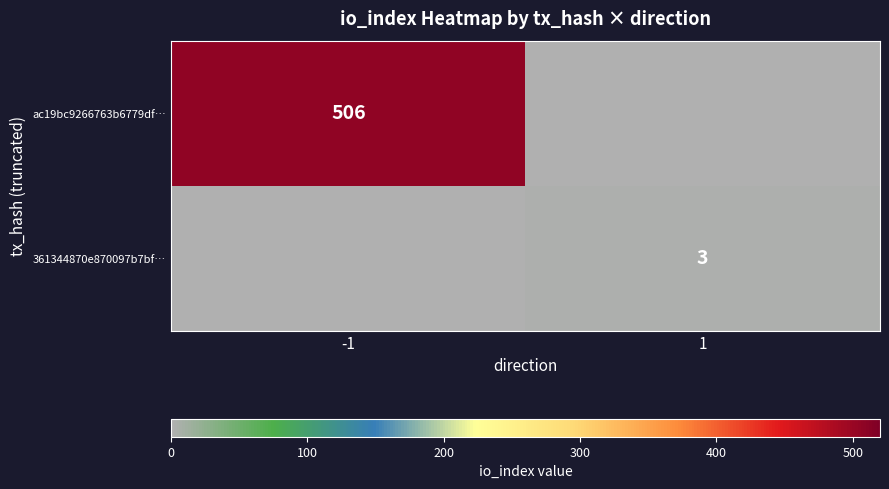

How many series are shown in this chart?

2